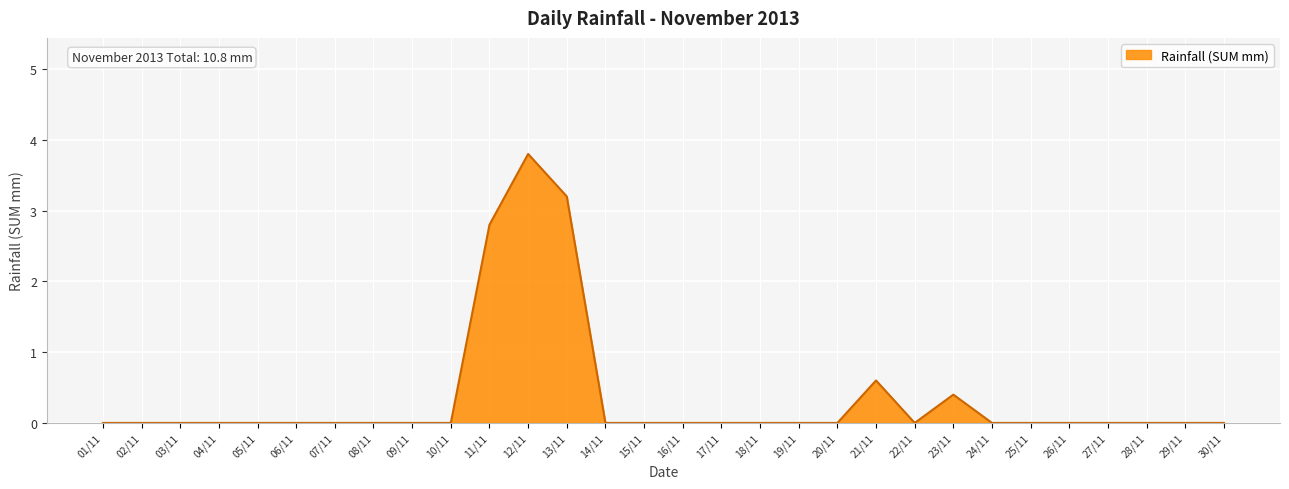

What is the difference between the maximum and minimum values?

3.8